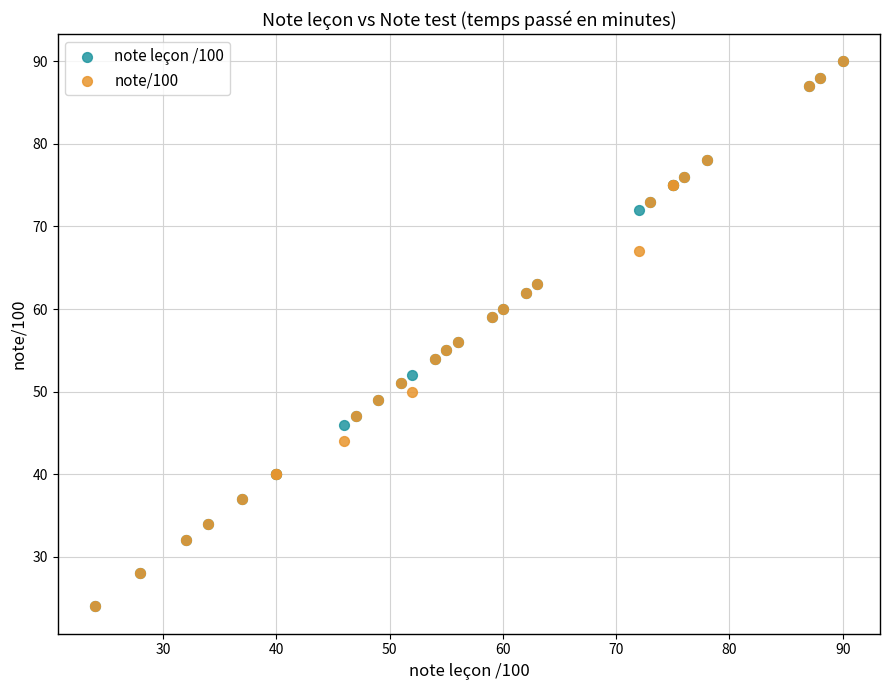

What are all the series names shown in the legend?

note leçon /100, note/100